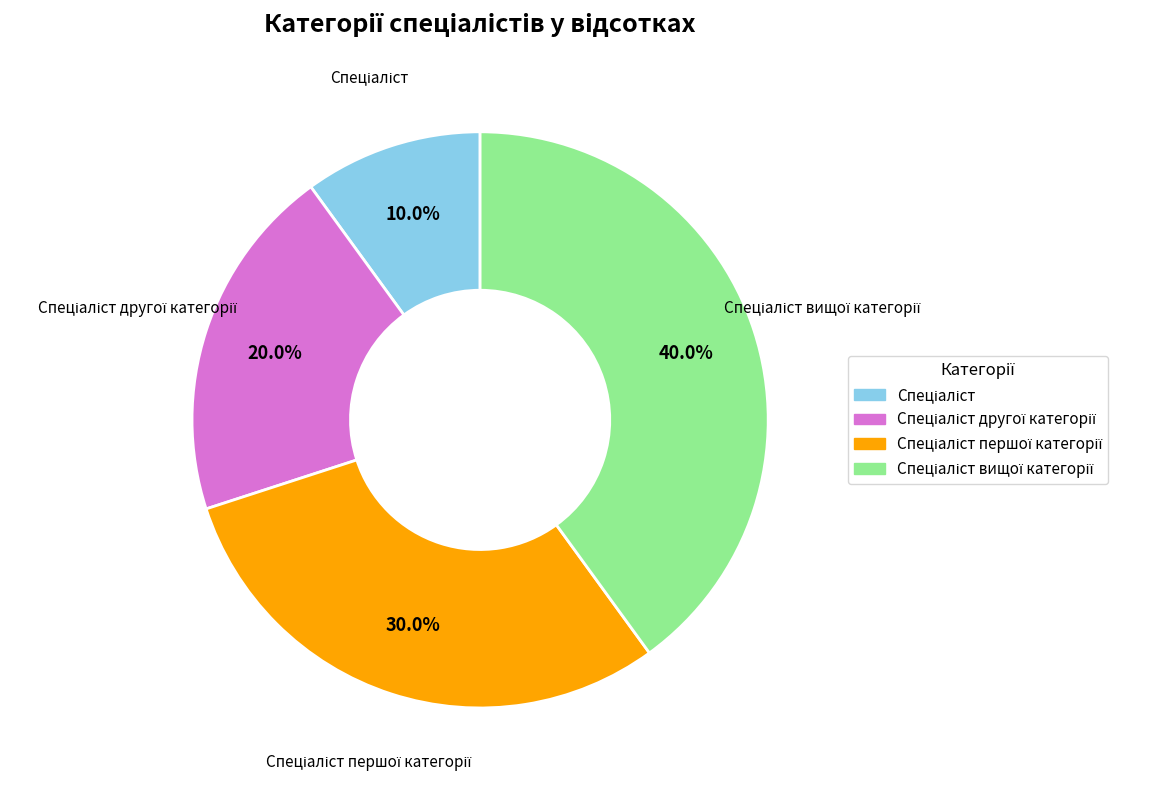

Count the number of slices in the pie.

4